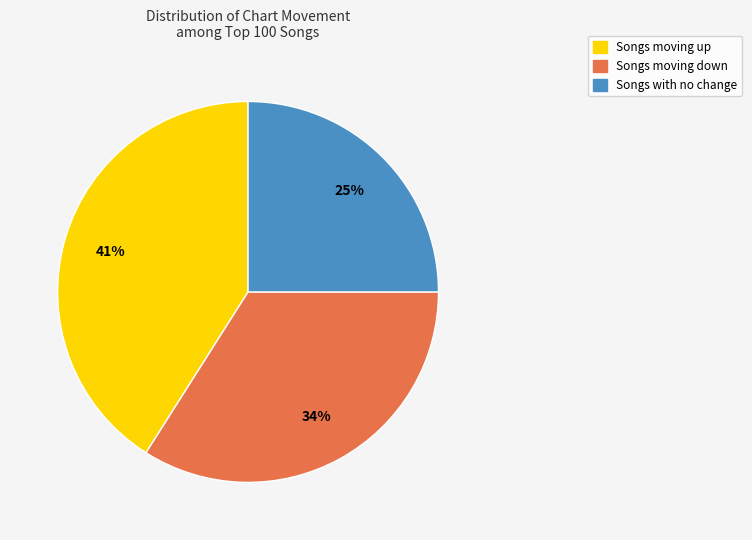

Is there a majority slice in this chart?

No